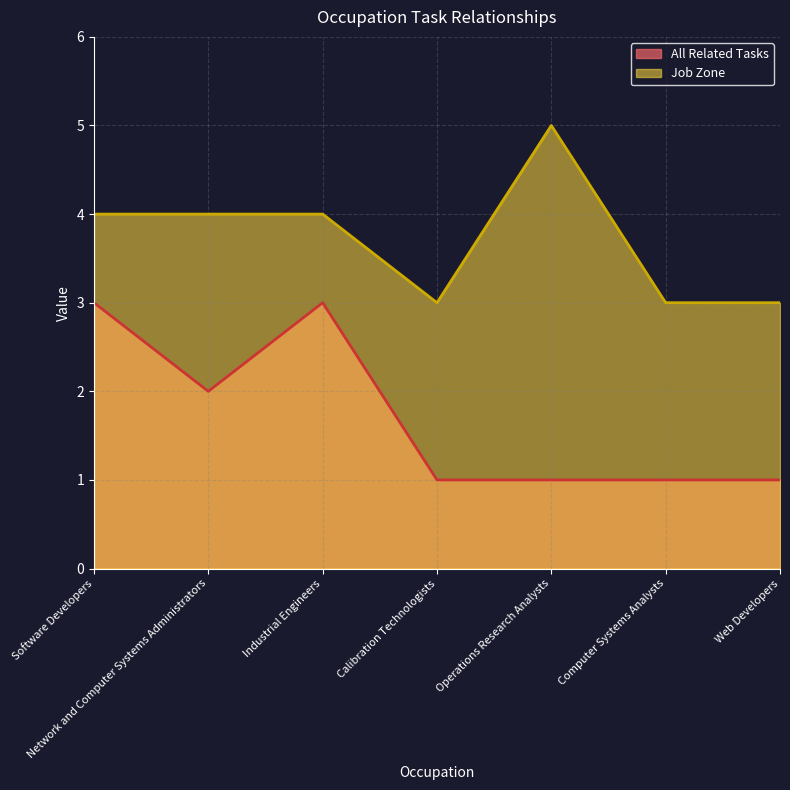

Rank the categories by Job Zone value from lowest to highest.

Calibration Technologists, Computer Systems Analysts, Web Developers, Software Developers, Network and Computer Systems Administrators, Industrial Engineers, Operations Research Analysts